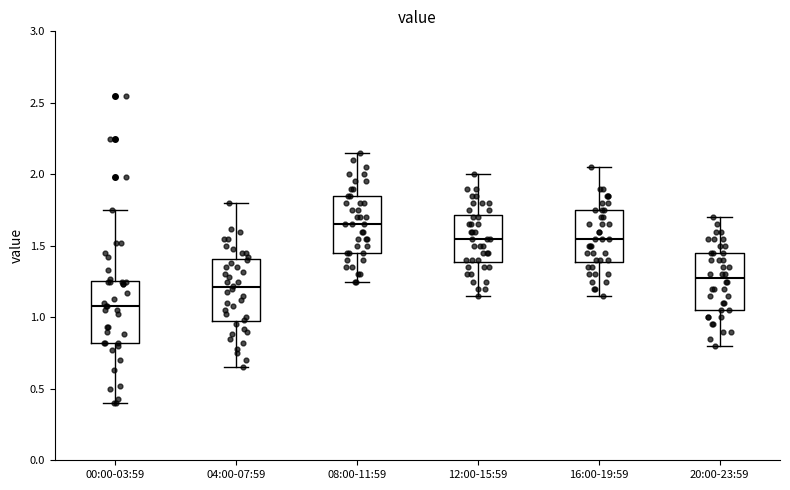

Which box has the highest median line?

08:00-11:59